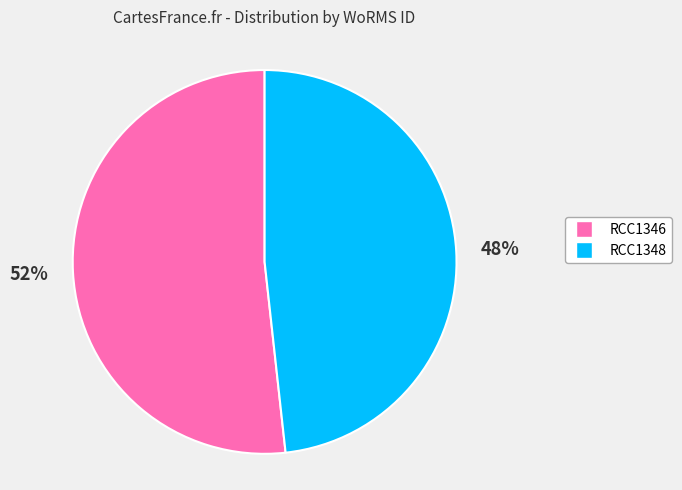

Combined, do RCC1348 and RCC1346 account for over 50%?

Yes